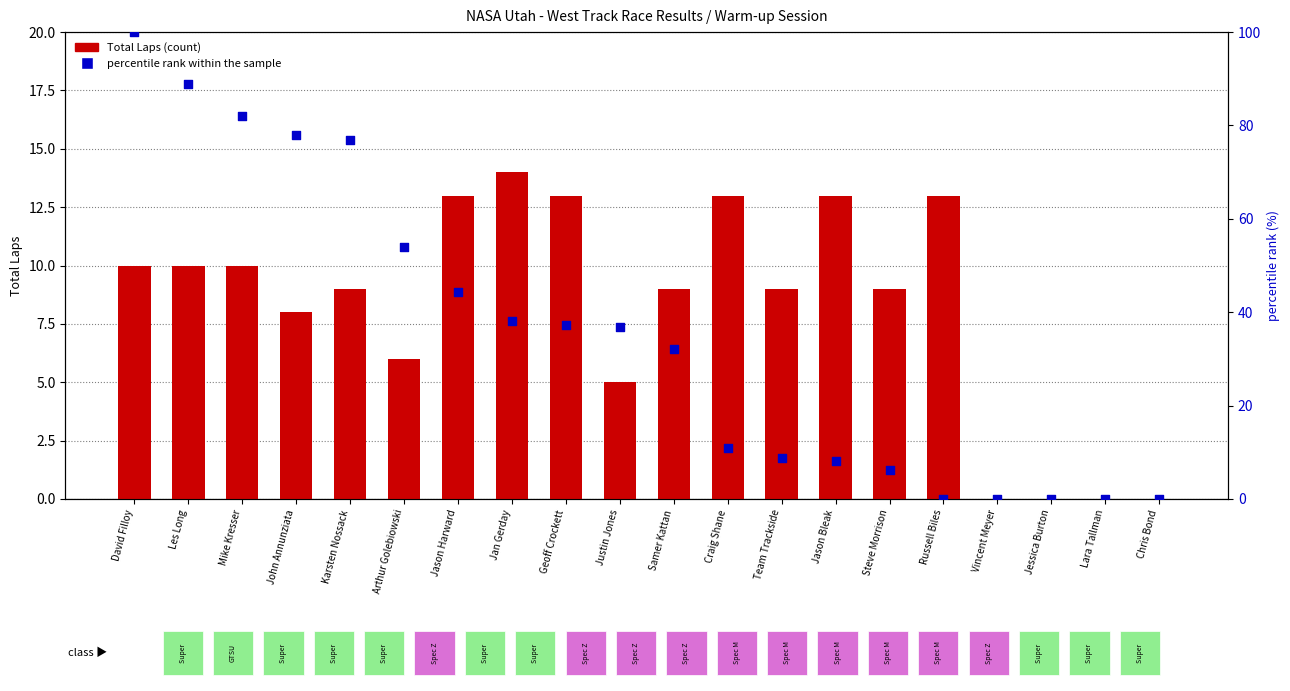

Which series has the widest spread of Y values?

percentile rank within the sample